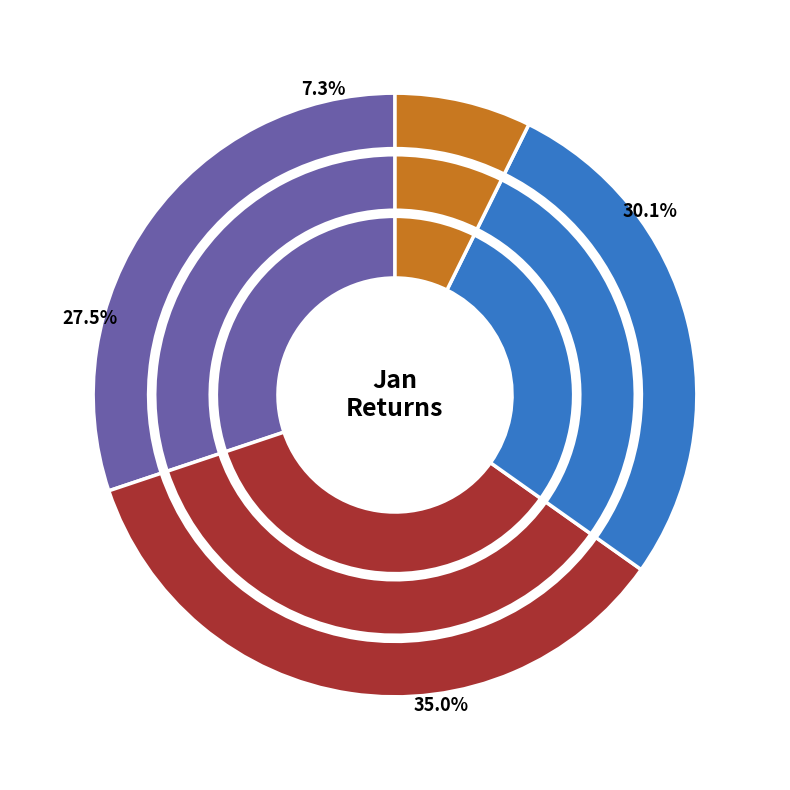

What percentage is the pct85 slice, to the nearest percent?

6%